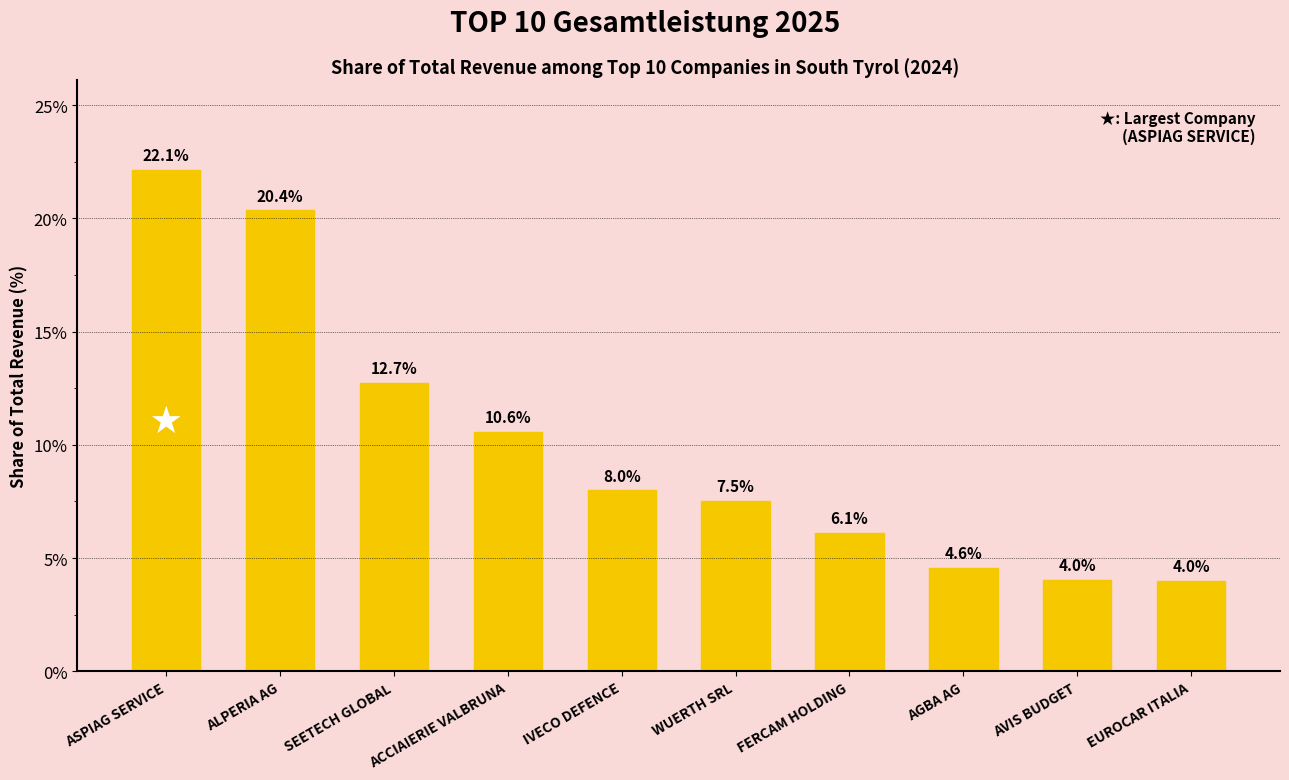

At which label does the data first exceed 7?

ASPIAG SERVICE